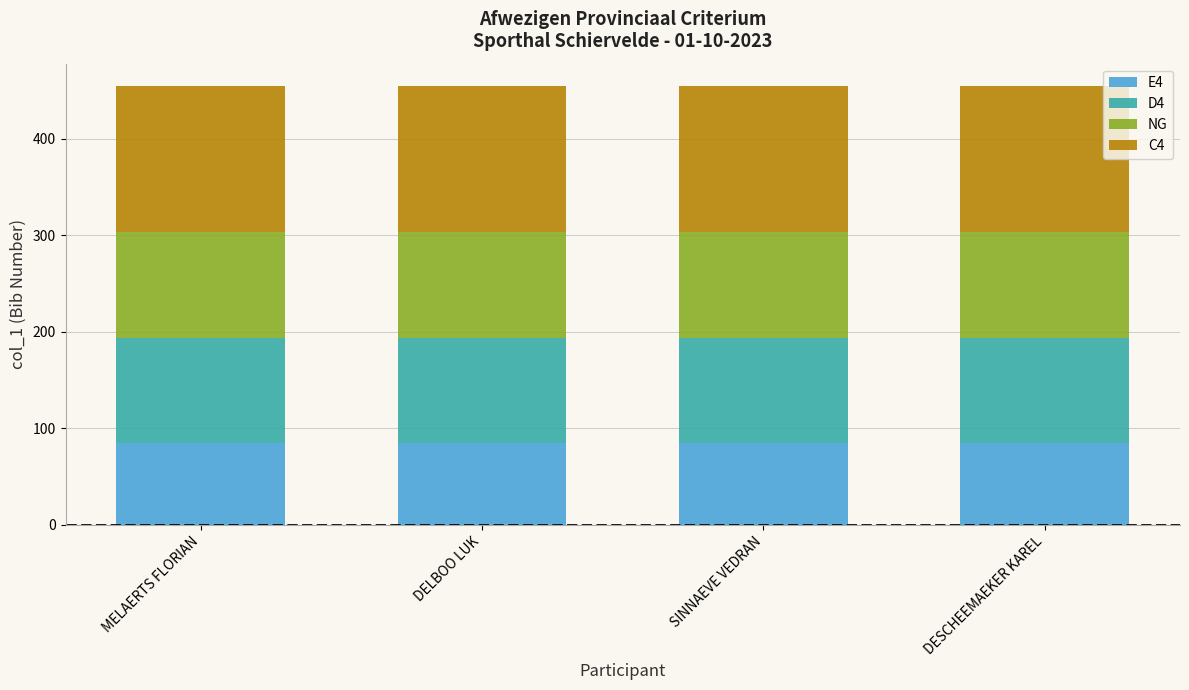

What is the sum of all E4 values?

340